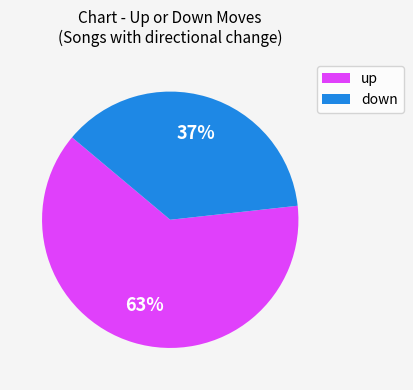

To the nearest percent, what is the average slice percentage?

50%